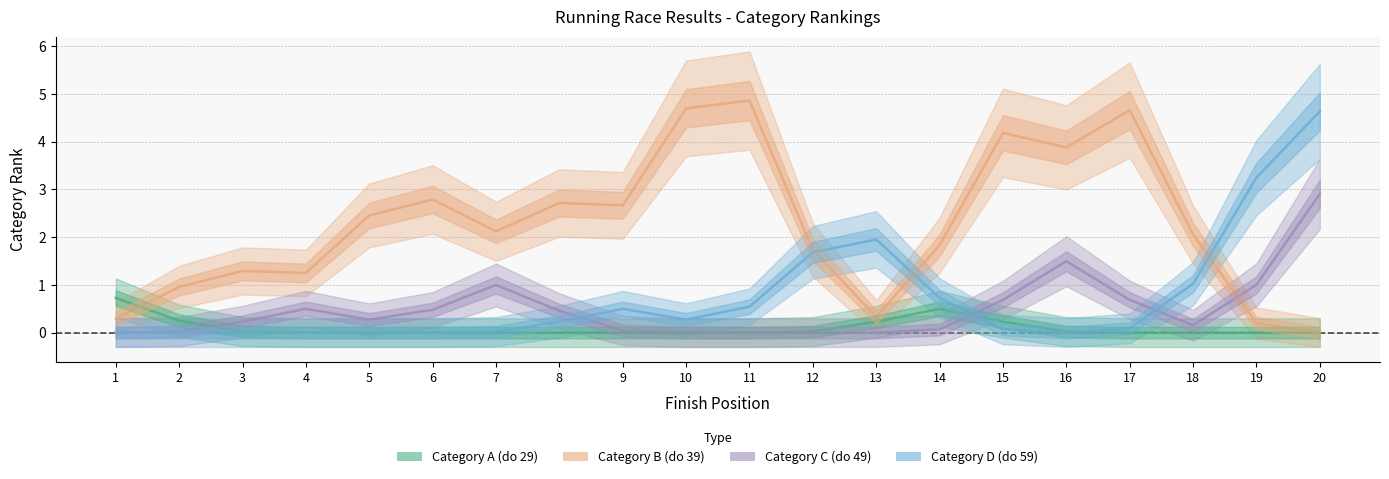

What are all the series names shown in the legend?

Category A (do 29), Category B (do 39), Category C (do 49), Category D (do 59)